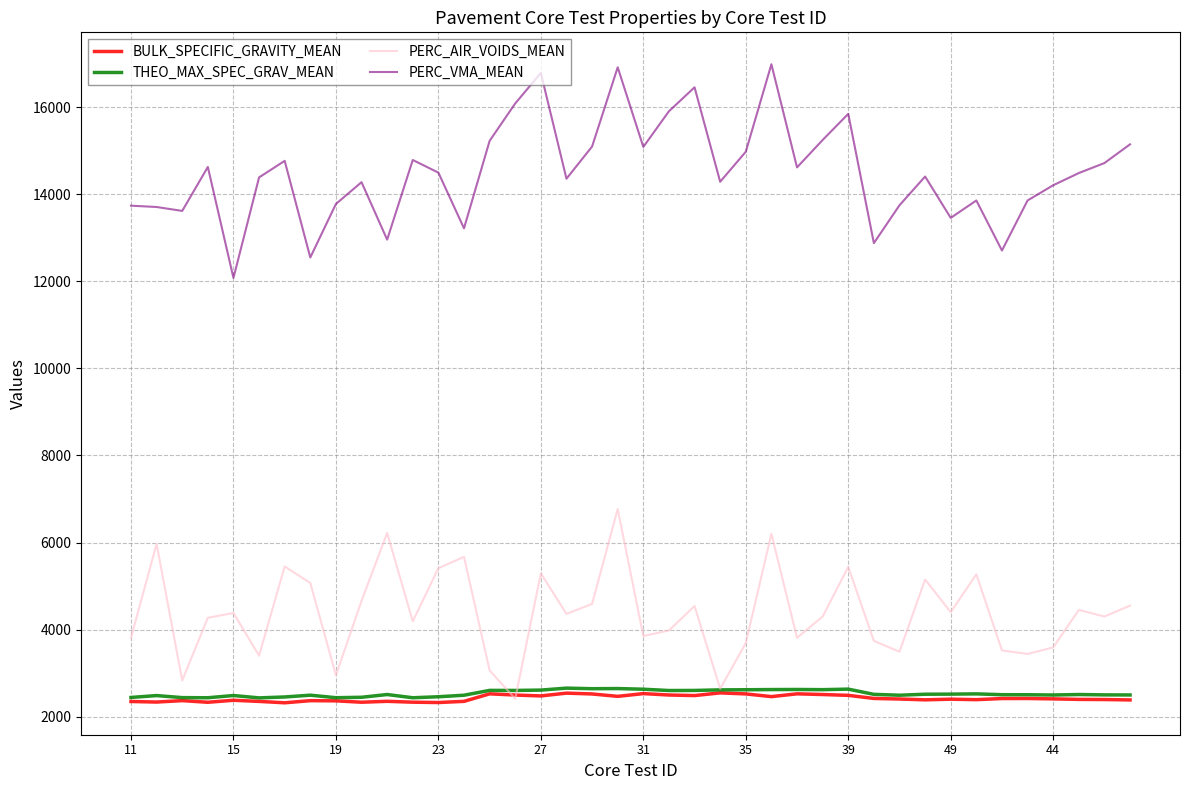

At how many categories does at least one series exceed 12349?

39